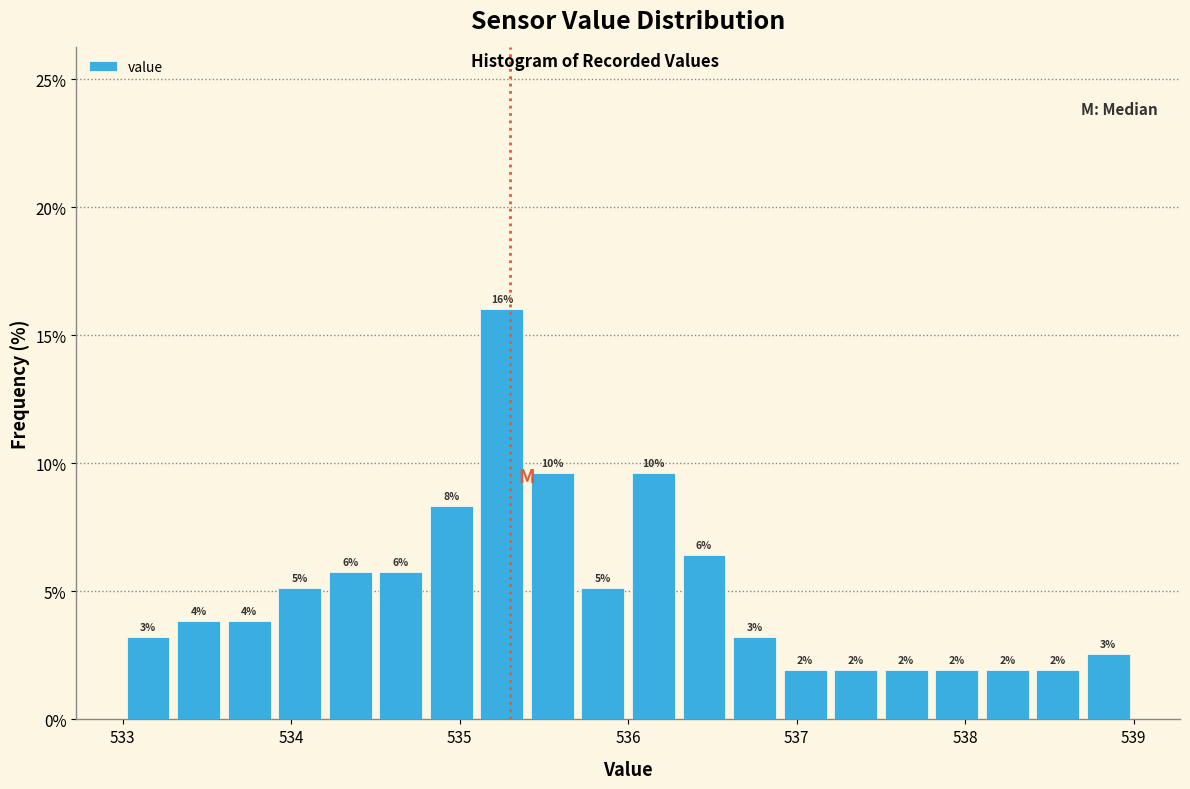

Around what value on the x-axis is the tallest bar? Give the approximate position of its centre, as read against the axis.

535.3